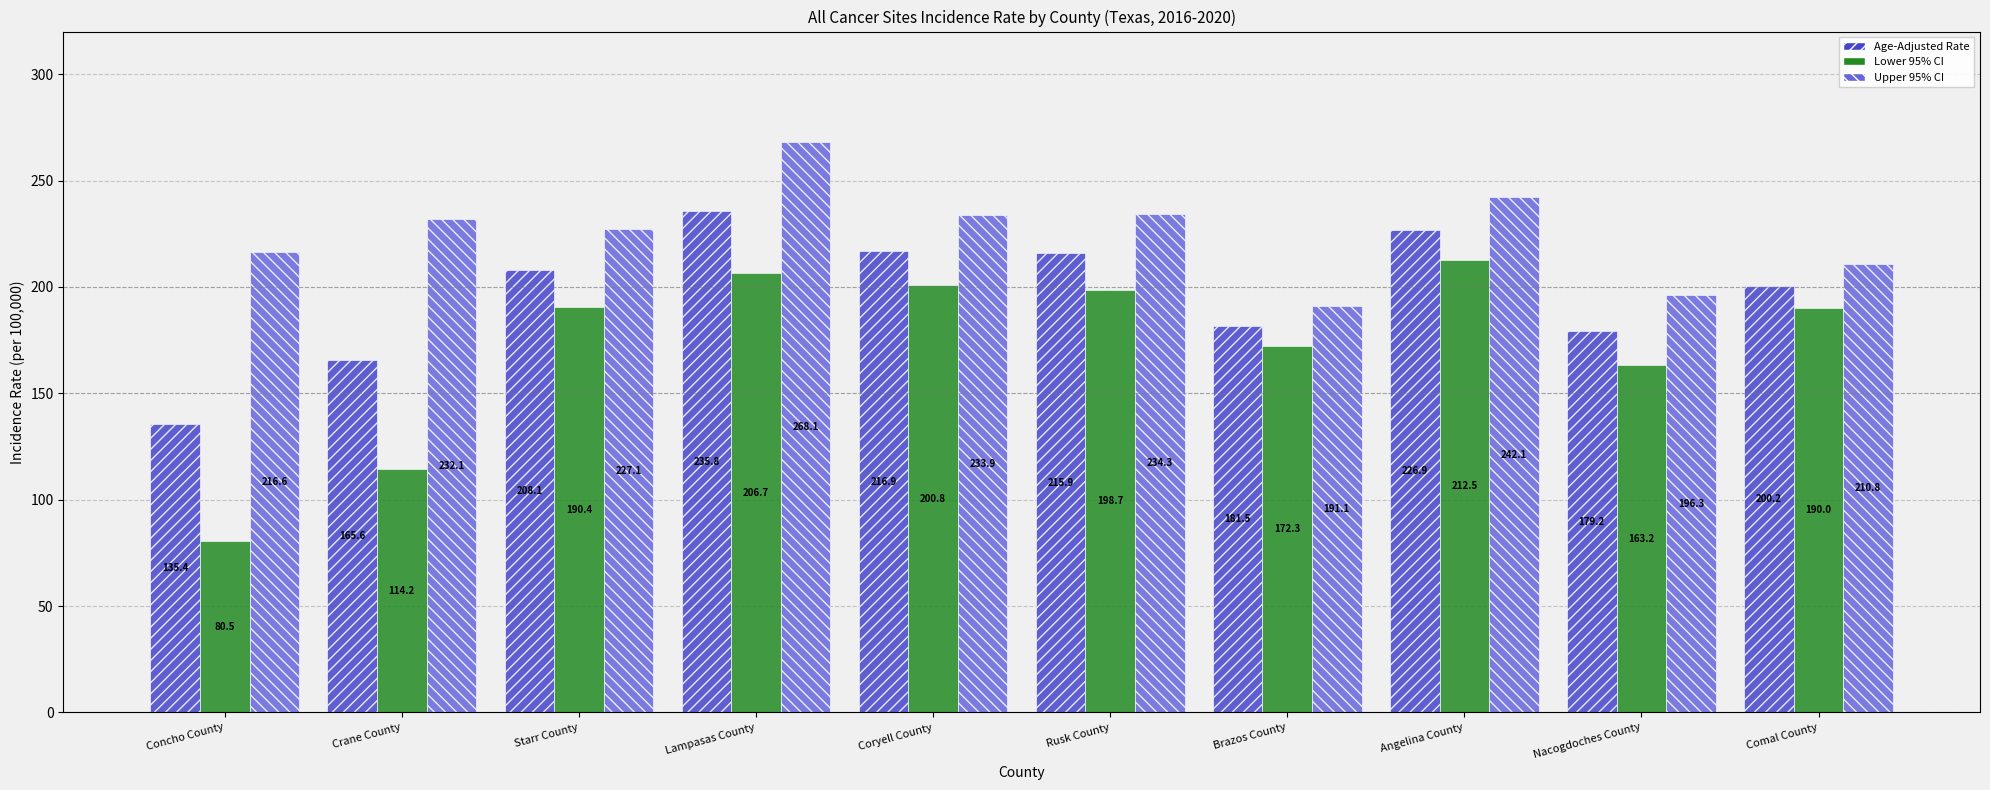

Is it true that Lower 95% CI equals 190.0 at Comal County?

True